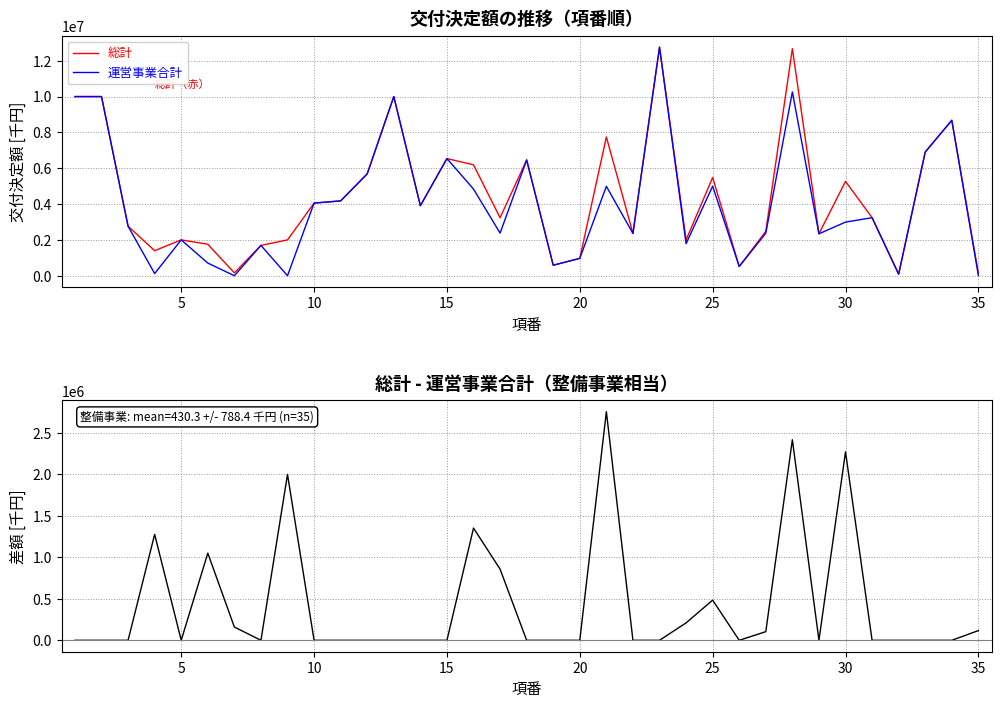

What is the total value across all series at 10?

5524000